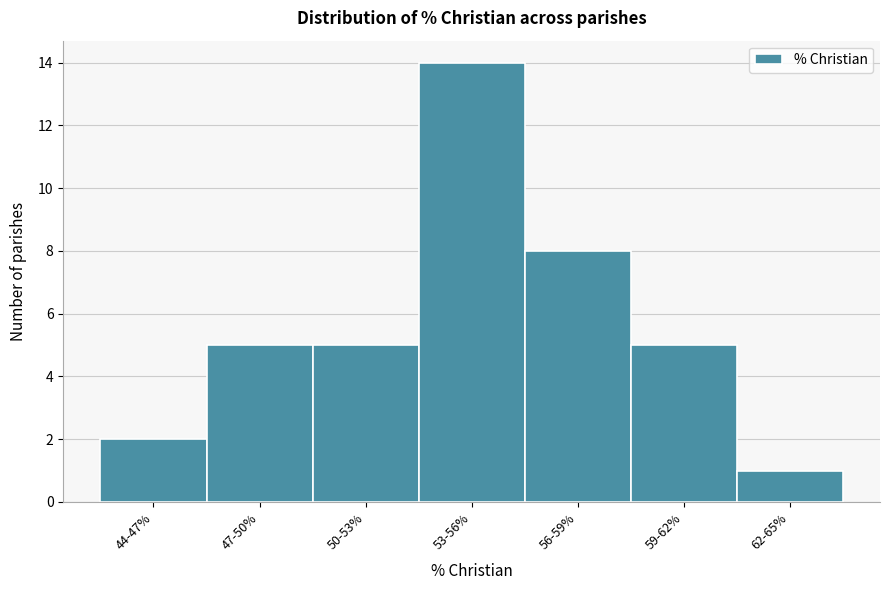

Reading right to left, transcribe all the data shown in this chart.

62-65%=1	59-62%=5	56-59%=8	53-56%=14	50-53%=5	47-50%=5	44-47%=2